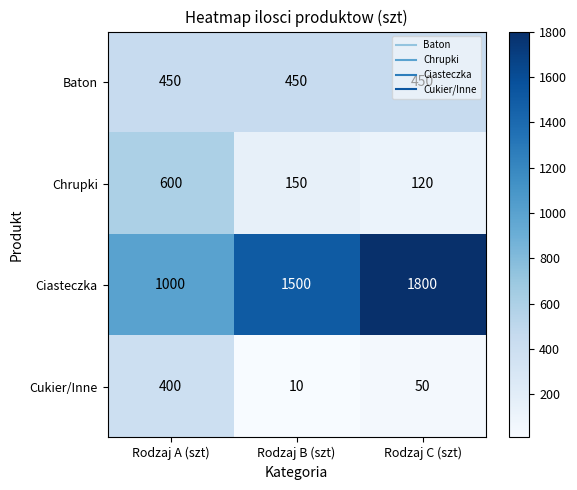

At Rodzaj A (szt), list the series in order from smallest to largest.

Cukier/Inne, Baton, Chrupki, Ciasteczka